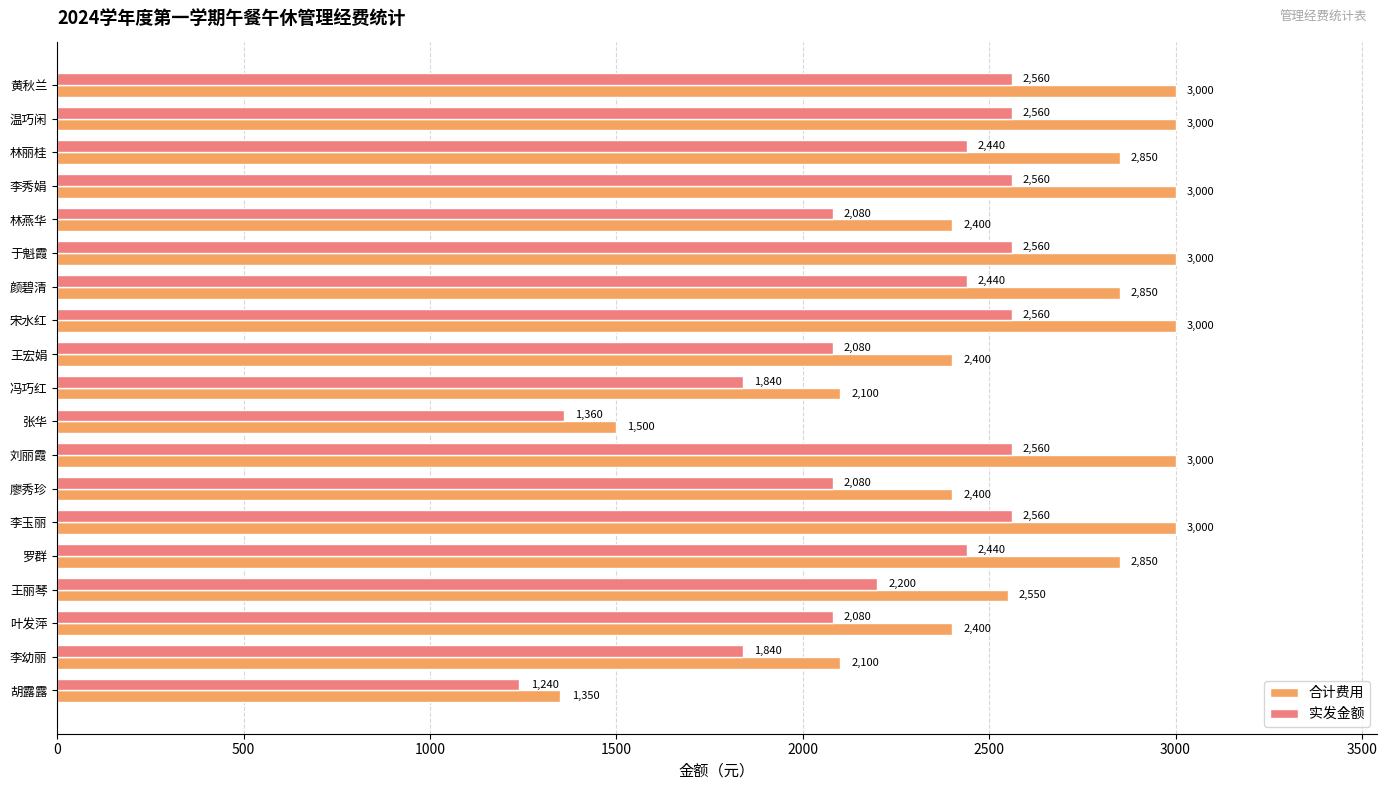

At how many categories does at least one series exceed 1404?

18